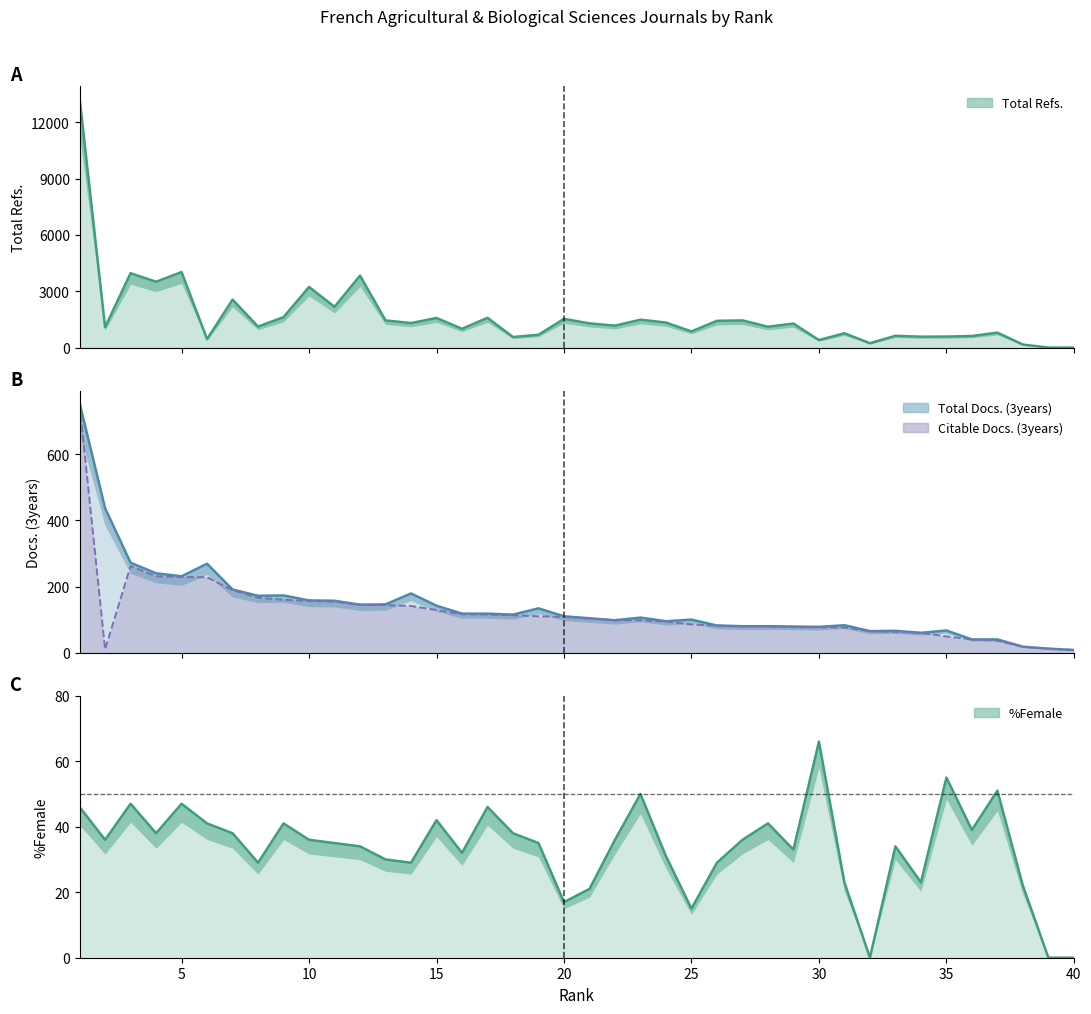

The value of Citable Docs. (3years) at 27 is 80. True or false?

True